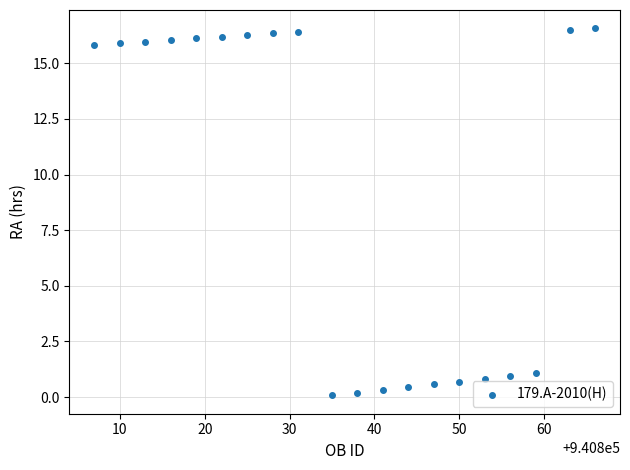

What is the range of Y values (max minus min)?

16.5